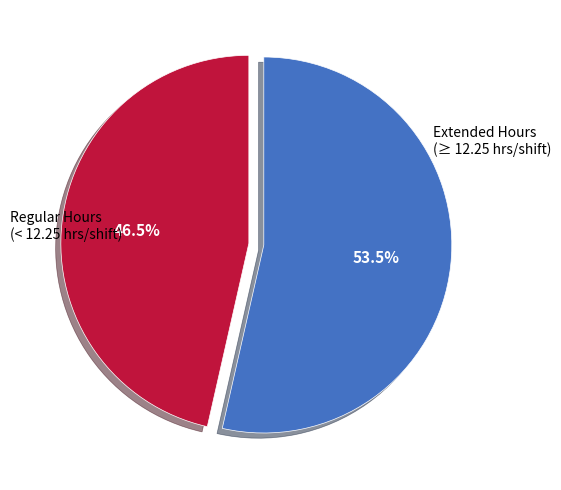

Is there any slice that represents more than half of the pie?

Yes